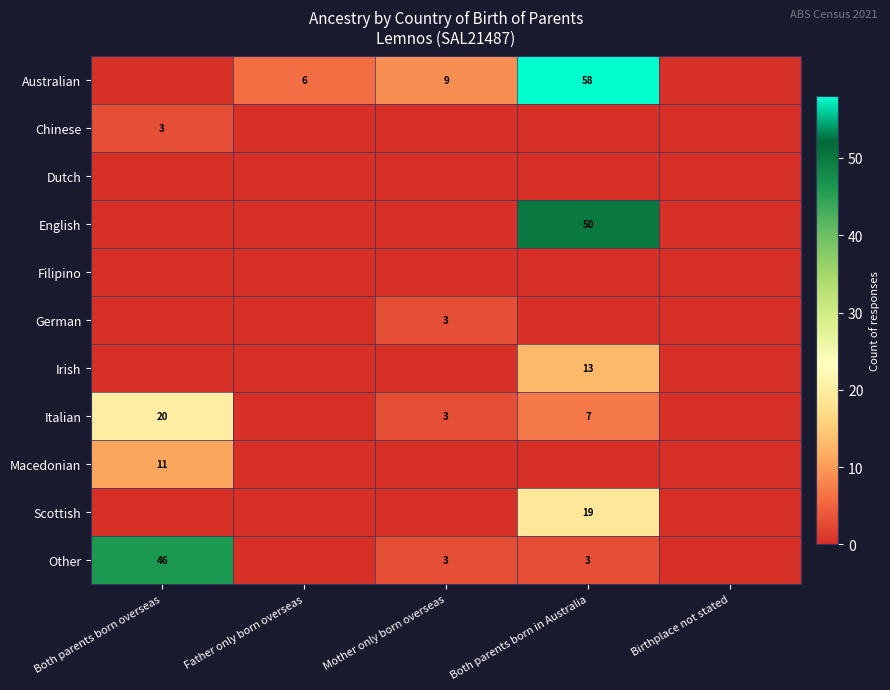

What is the total value across all series at Both parents born overseas?

80